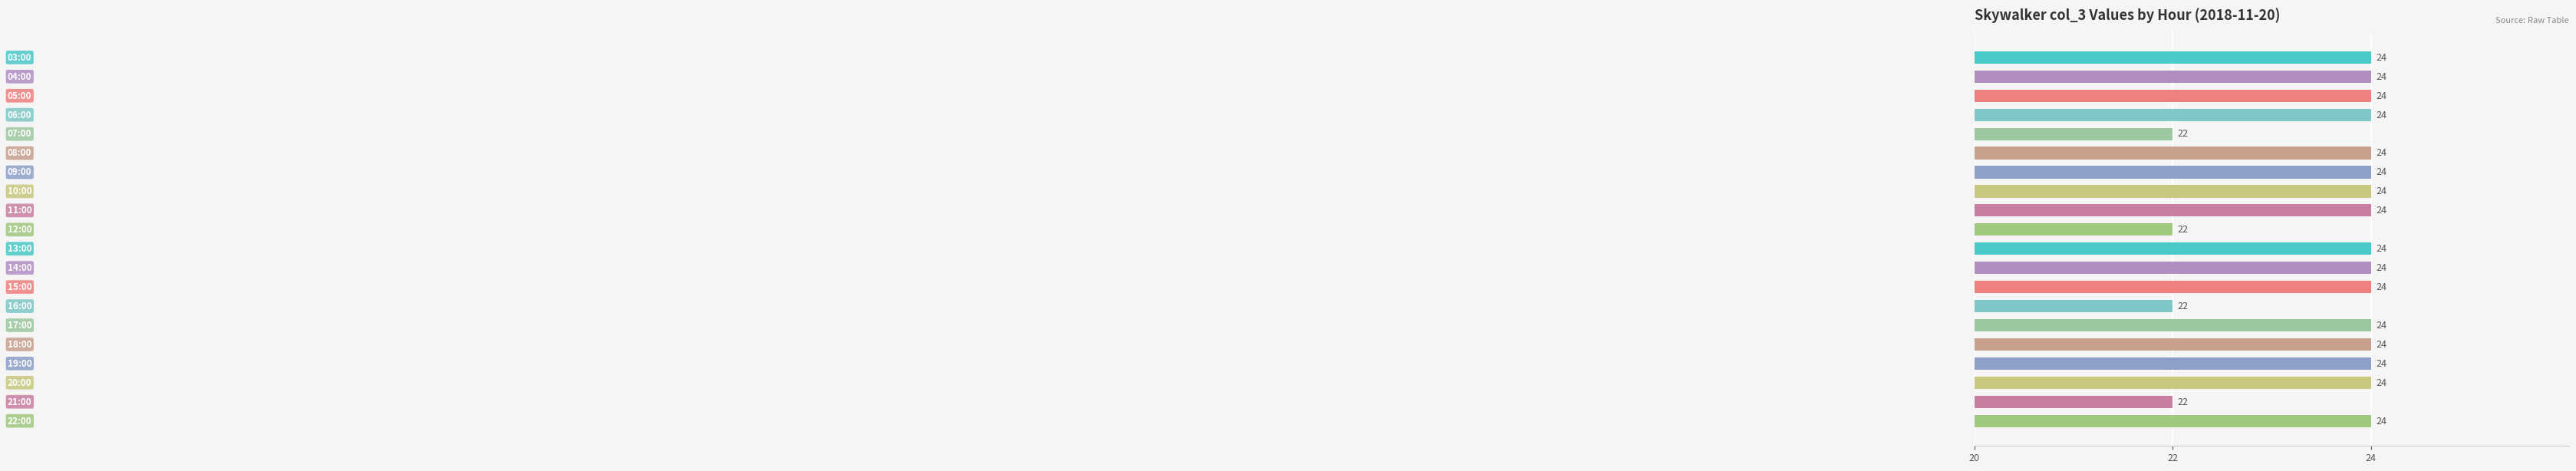

What is the maximum value shown in the chart?

24